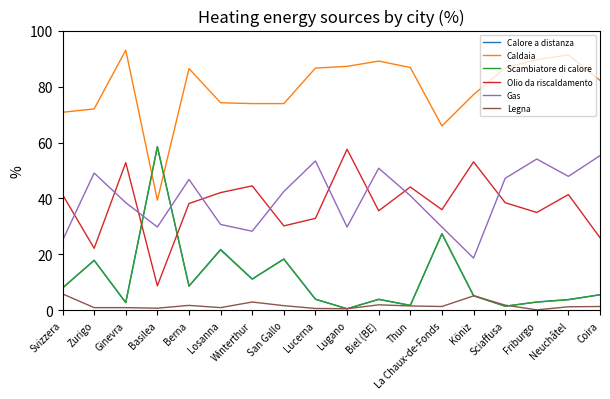

Which series has the largest total across all categories?

Caldaia